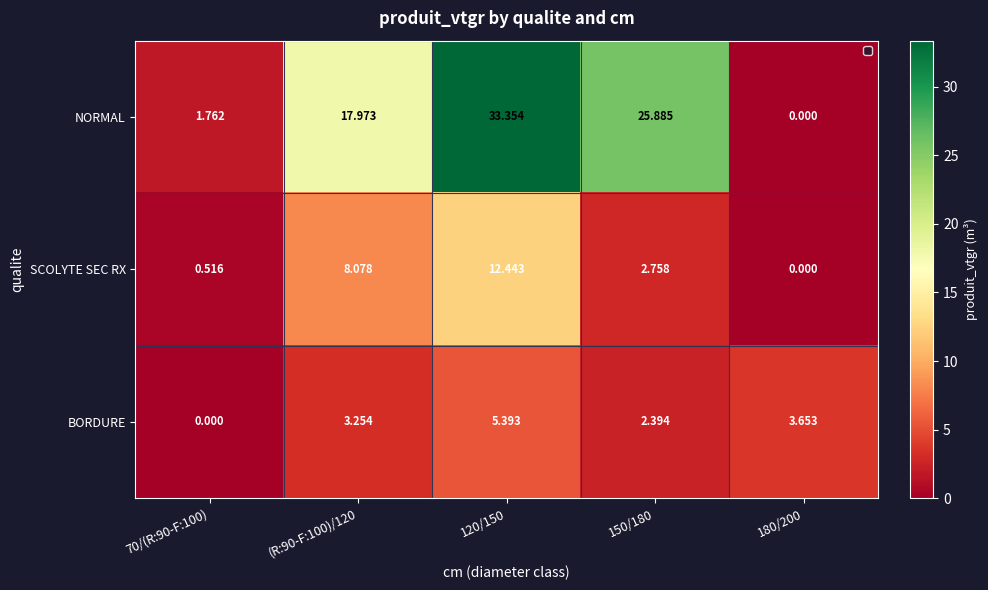

At which category is the sum across all series the highest?

120/150